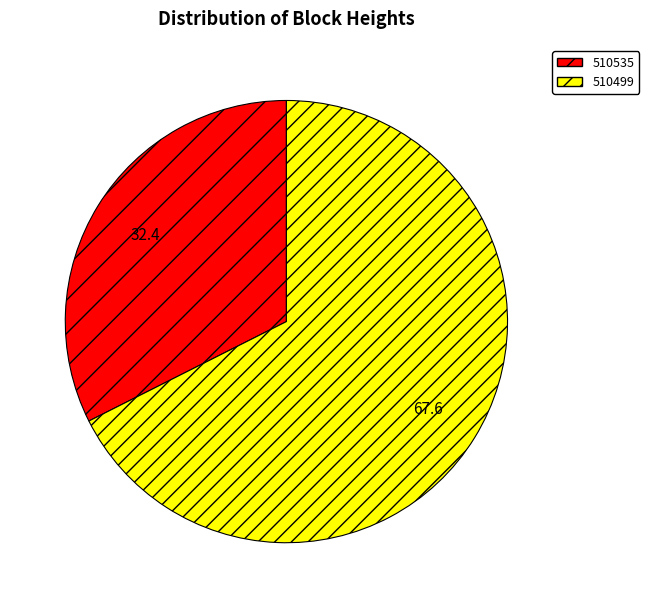

The 510499 slice represents 68% of the pie. True or false?

True